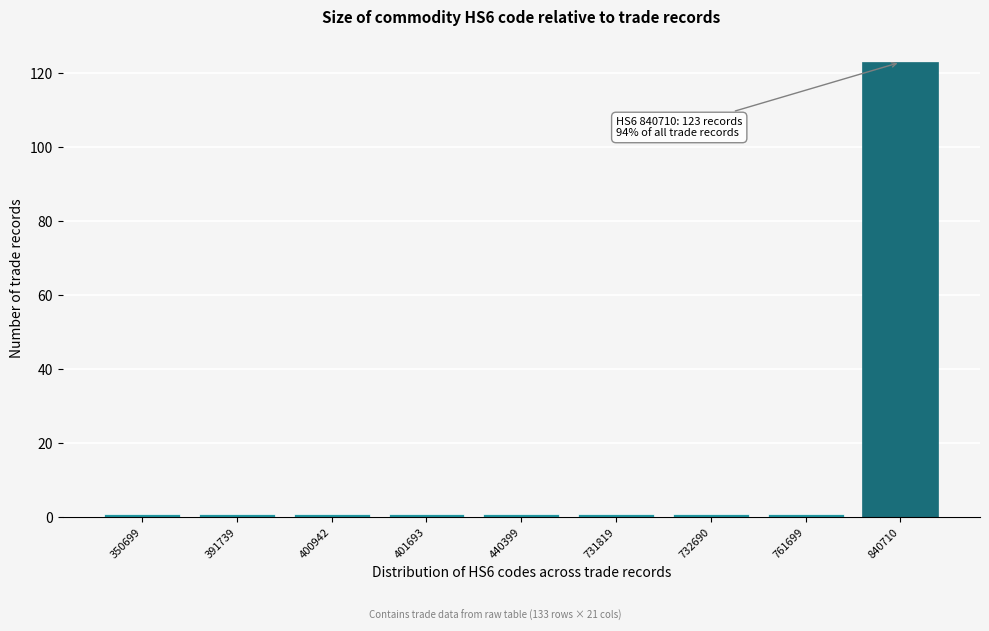

Reading right to left, transcribe all the data shown in this chart.

840710=123	761699=1	732690=1	731819=1	440399=1	401693=1	400942=1	391739=1	350699=1